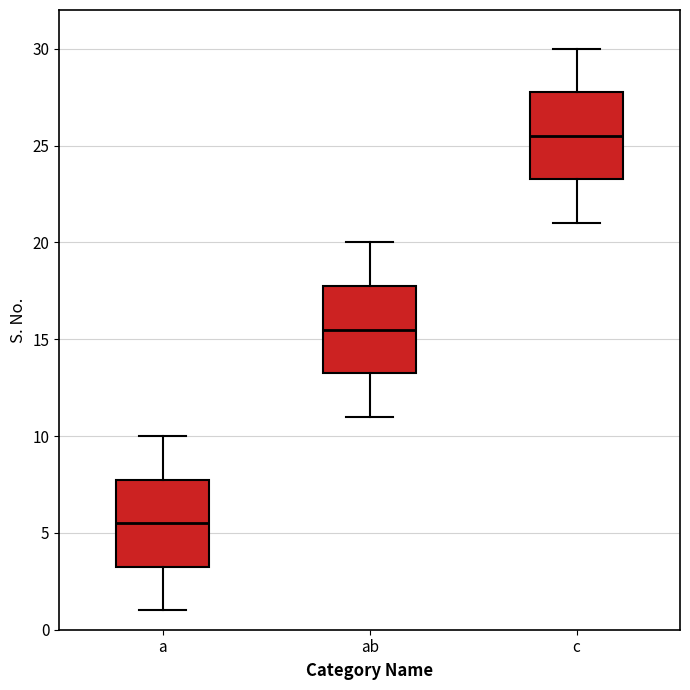

Reading left to right, transcribe this box plot: for each box, give where its median line is, the range the box spans, and where its two whiskers end, as read against the y-axis. The values are not printed on the chart, so give them approximately, as read against the axis.

a: median 5.5, box 3.5 to 8.0, whiskers 1.0 to 10.0
ab: median 15.5, box 13.5 to 18.0, whiskers 11.0 to 20.0
c: median 25.5, box 23.5 to 28.0, whiskers 21.0 to 30.0